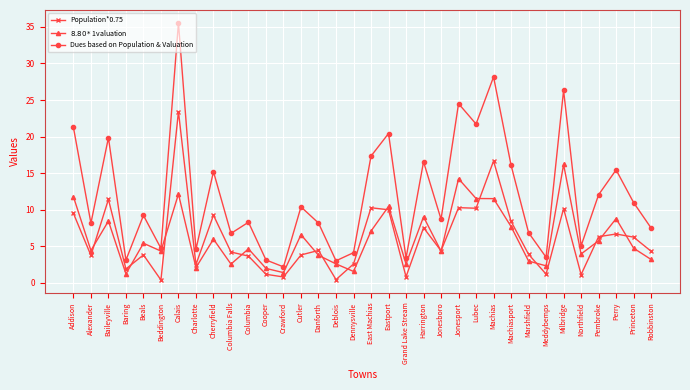

Is the value of Dues based on Population & Valuation at Jonesport greater than the value of Population*0.75 at Perry?

Yes